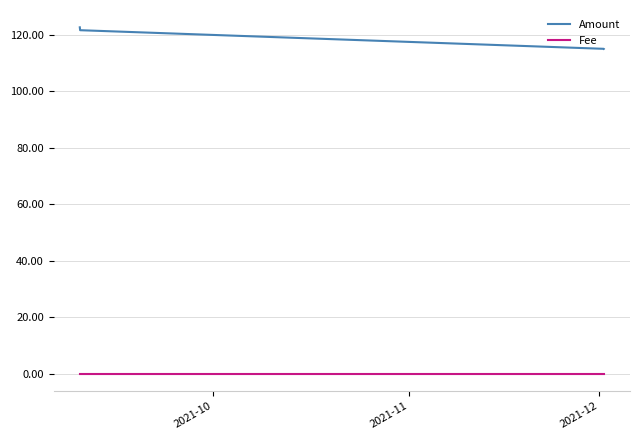

True or false: Amount and Fee intersect in this chart.

False